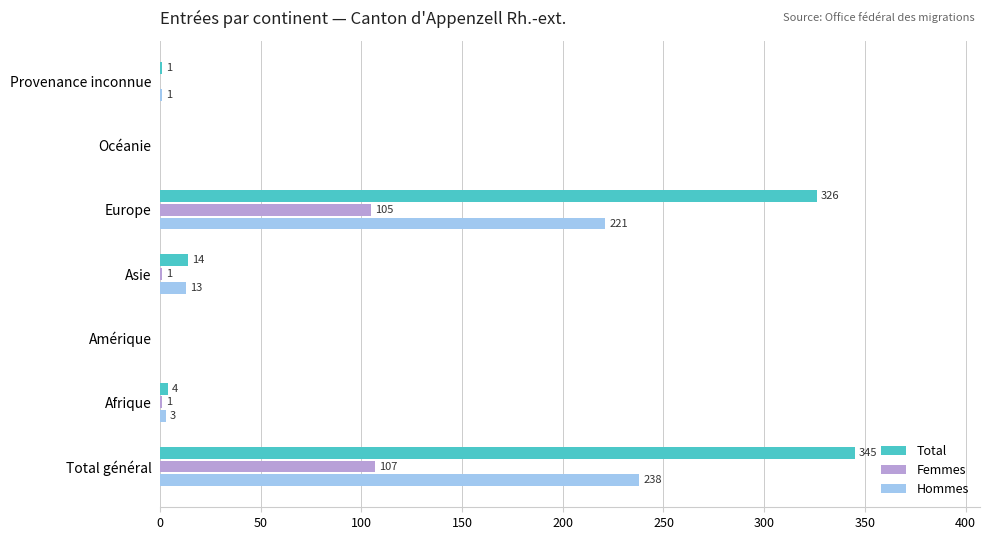

The value of Femmes at Total général is 107. True or false?

True